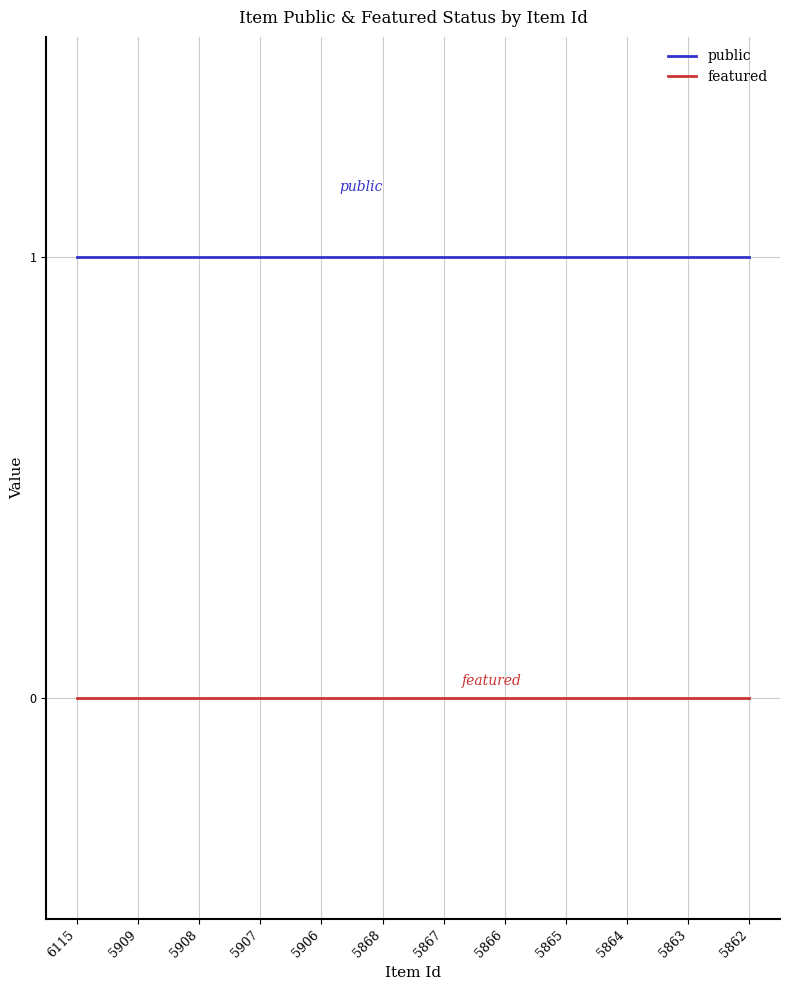

True or false: featured and public intersect in this chart.

False